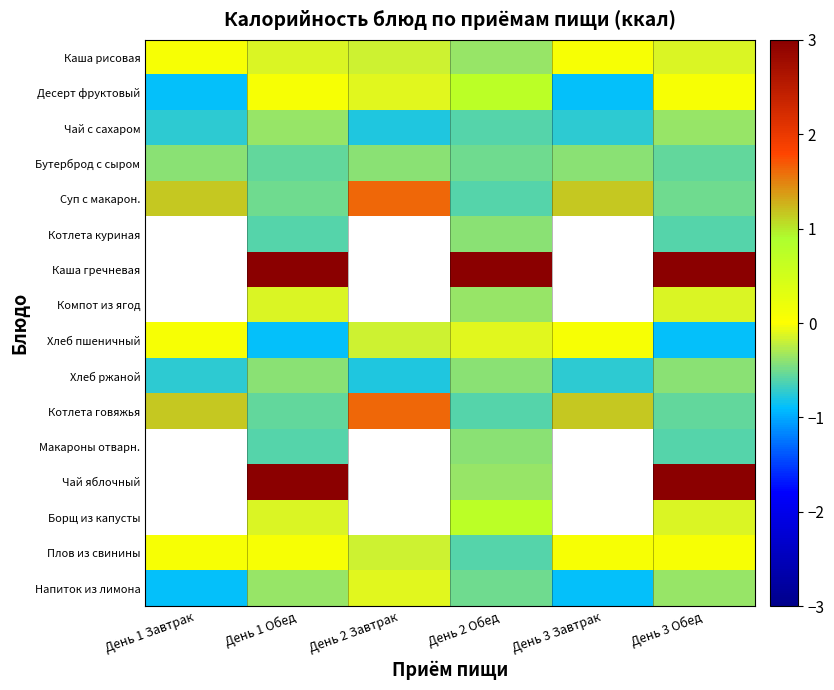

How many categories are shown in the chart?

6